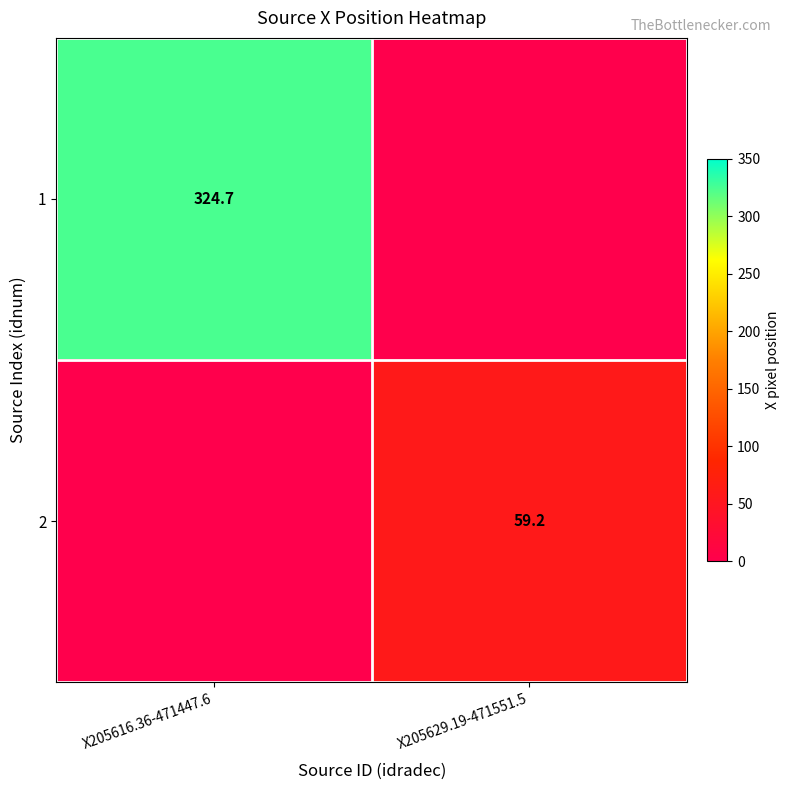

Is it true that 1 equals 324.7 at X205616.36-471447.6?

True